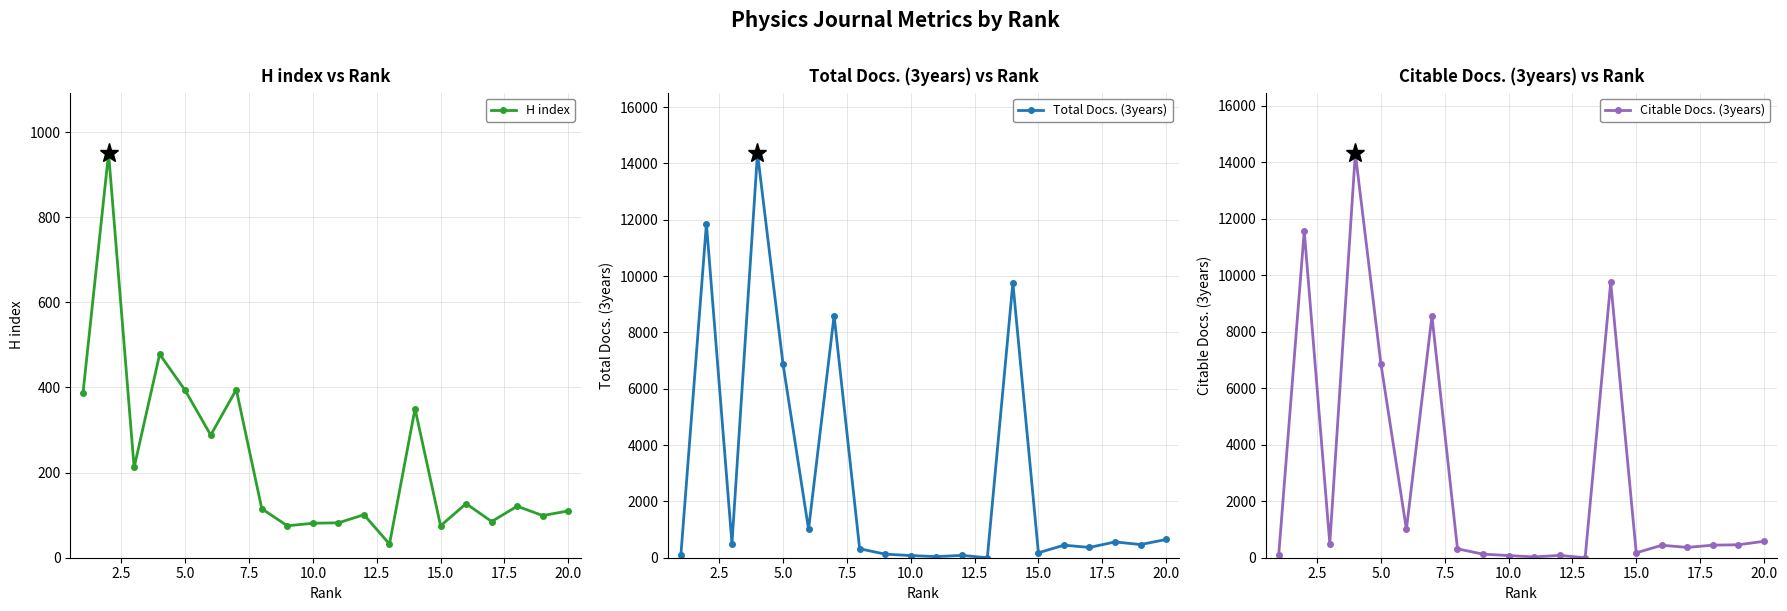

True or false: H index has more than 0 points higher than both neighbors.

True